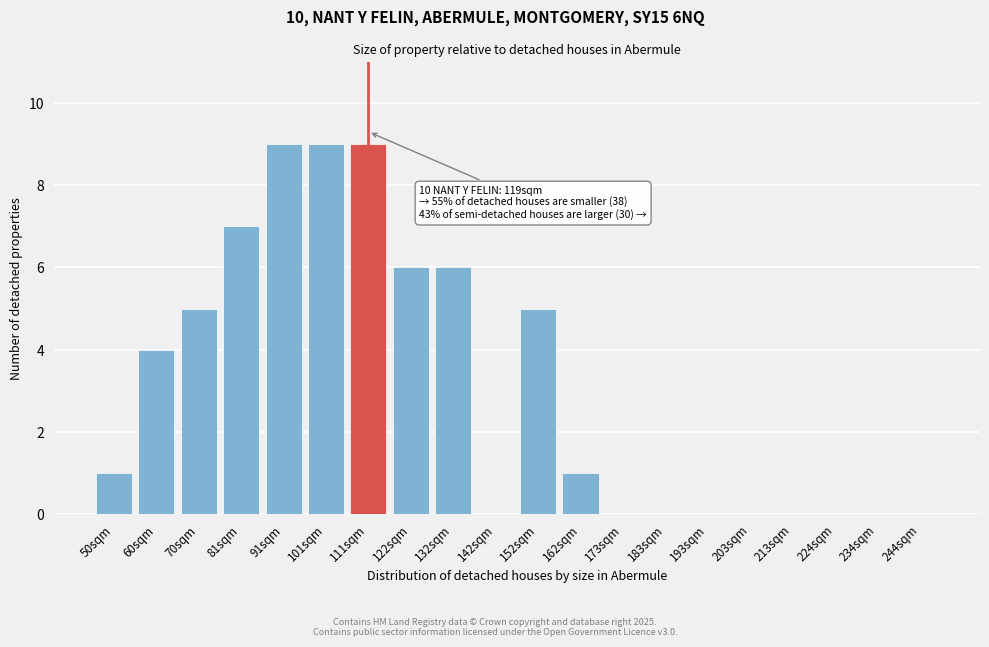

Reading left to right, extract all data points from this chart.

50sqm=1	60sqm=4	70sqm=5	81sqm=7	91sqm=9	101sqm=9	111sqm=9	122sqm=6	132sqm=6	142sqm=0	152sqm=5	162sqm=1	173sqm=0	183sqm=0	193sqm=0	203sqm=0	213sqm=0	224sqm=0	234sqm=0	244sqm=0